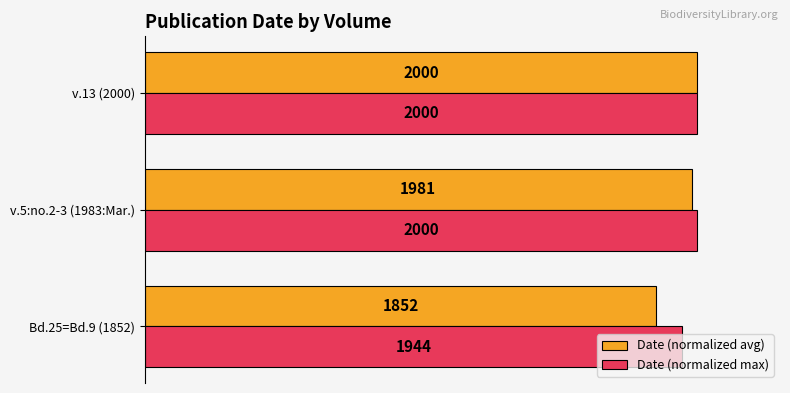

What are all the series names shown in the legend?

Date (normalized avg), Date (normalized max)